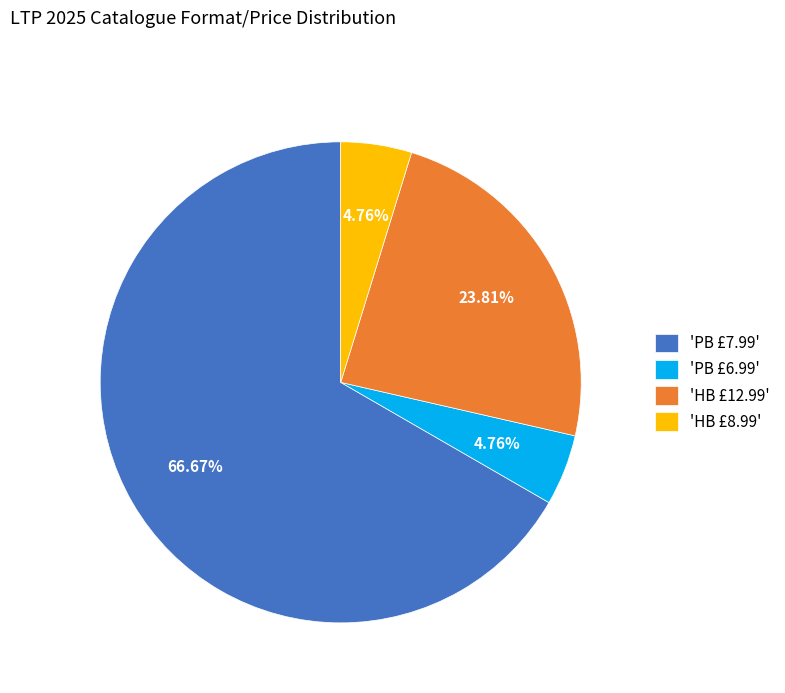

Do 'HB £12.99' and 'HB £8.99' together represent more than half of the pie?

No